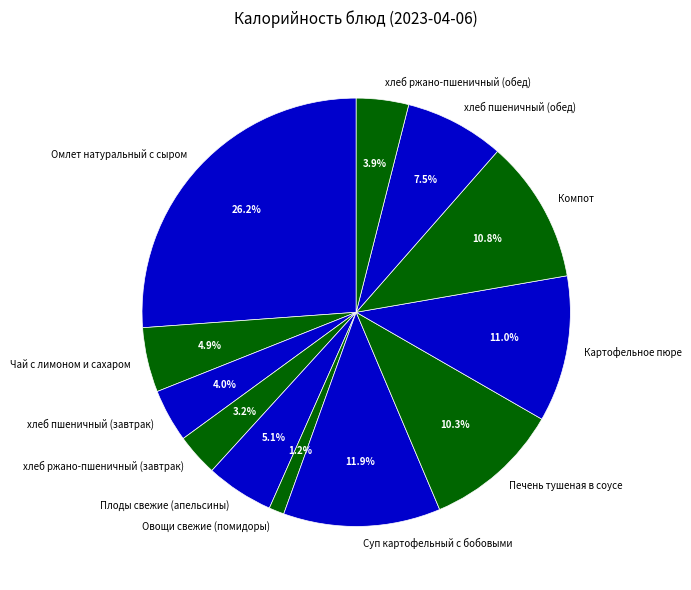

To the nearest percent, what is the combined percentage of хлеб ржано-пшеничный (завтрак) and Омлет натуральный с сыром?

29%